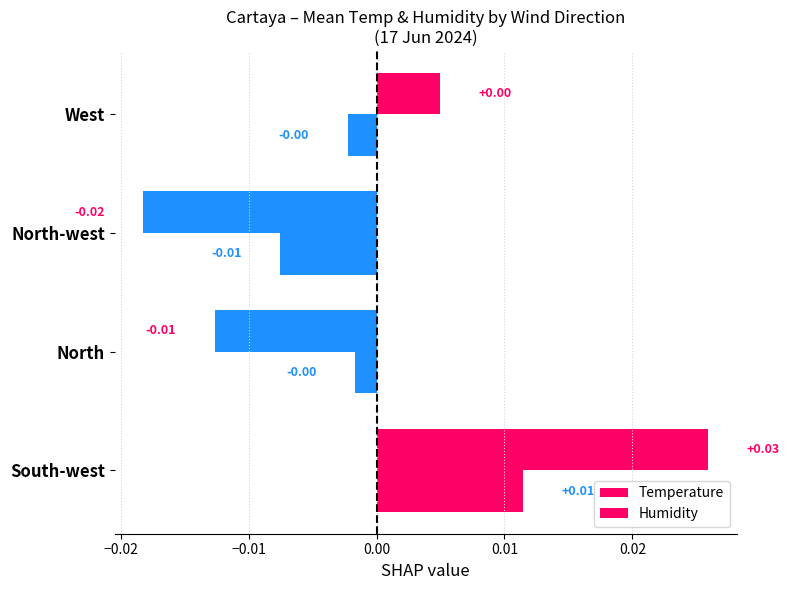

How many values in the Humidity series are below 0?

3